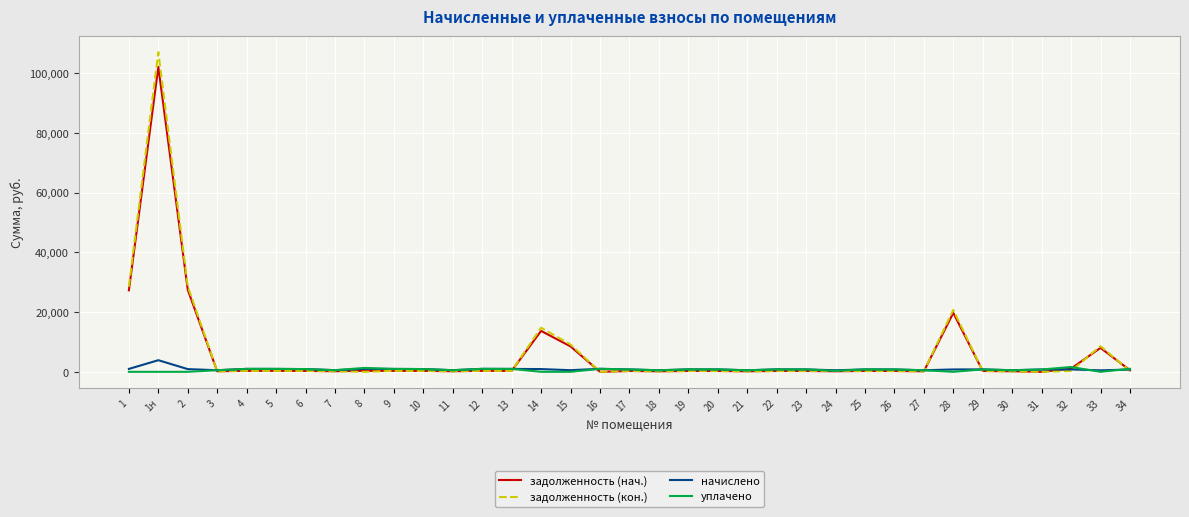

Is this an area chart (filled region under the line)?

No